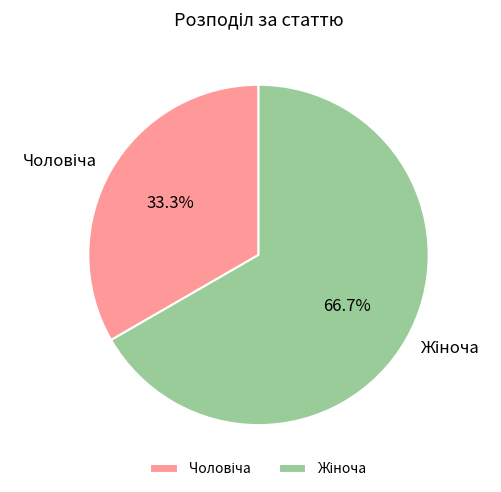

Count the number of slices in the pie.

2